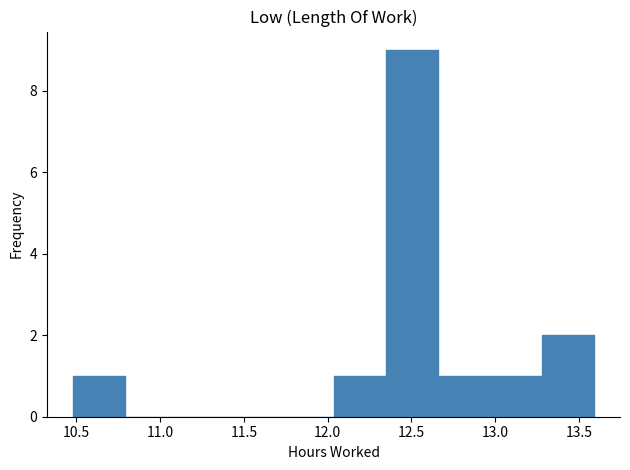

What is the height of the bar covering 12.95 to 13.30 on the x-axis? Neither the bar edges nor the heights are printed on the chart, so give them approximately, as read against the axes.

1